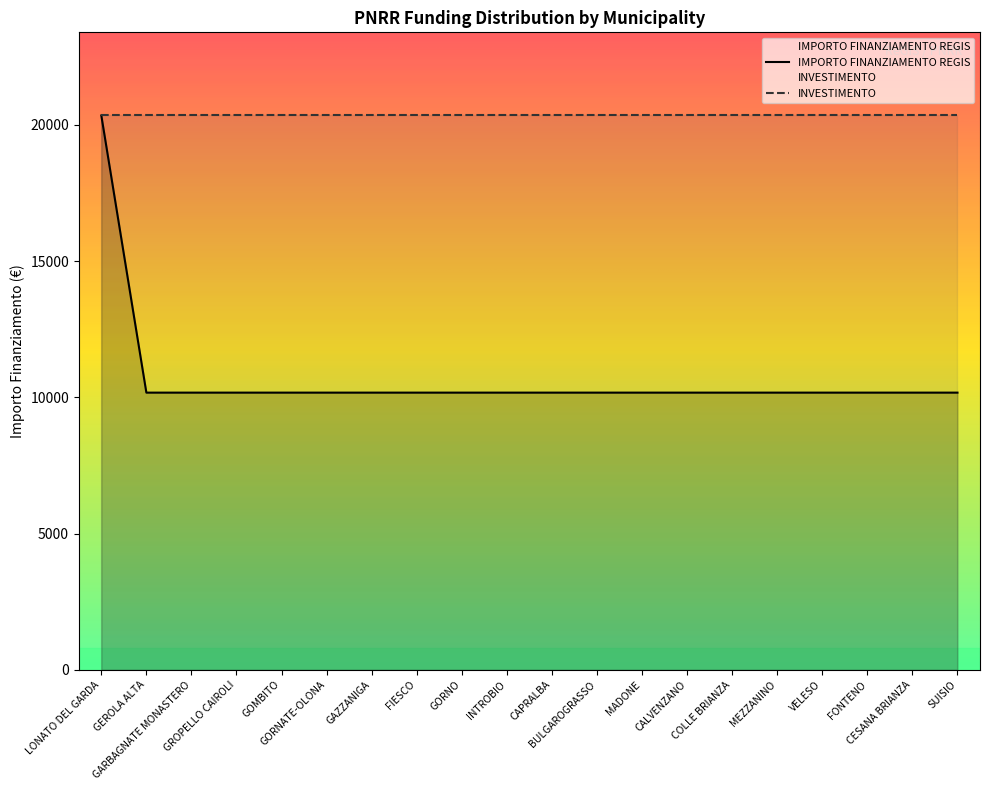

Reading left to right, extract all data points from this chart.

20344	10172	10172	10172	10172	10172	10172	10172	10172	10172	10172	10172	10172	10172	10172	10172	10172	10172	10172	10172